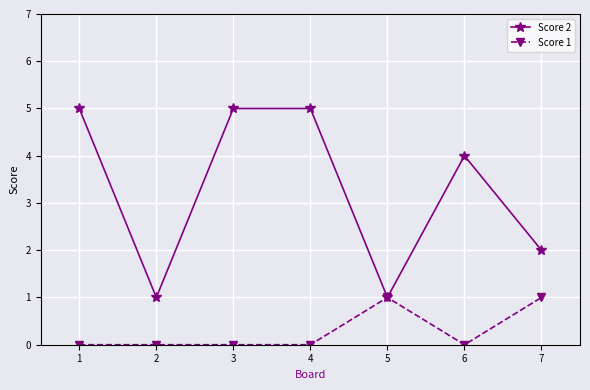

Count the number of categories in the chart.

7